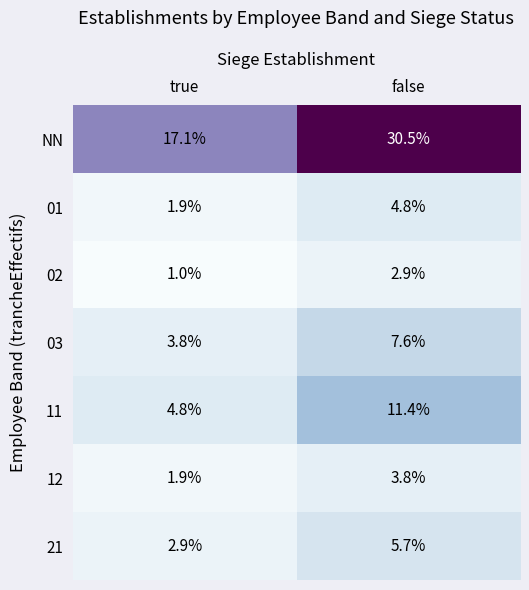

What is the smallest value displayed?

1.0